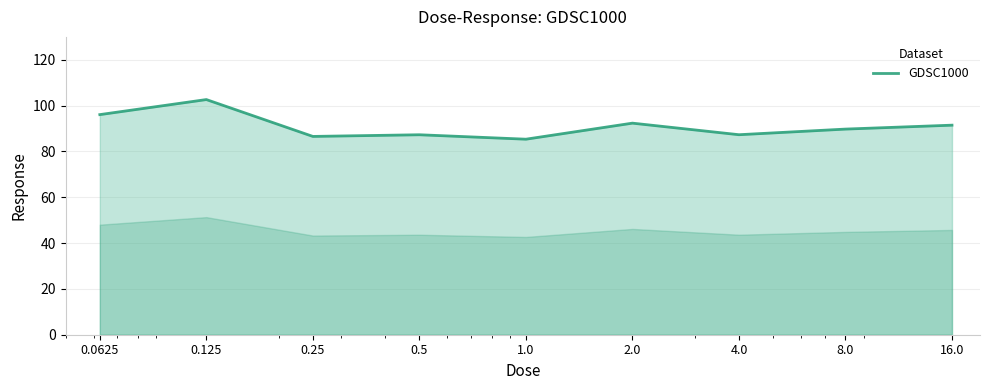

True or false: there are more than 0 points higher than both neighbors.

True